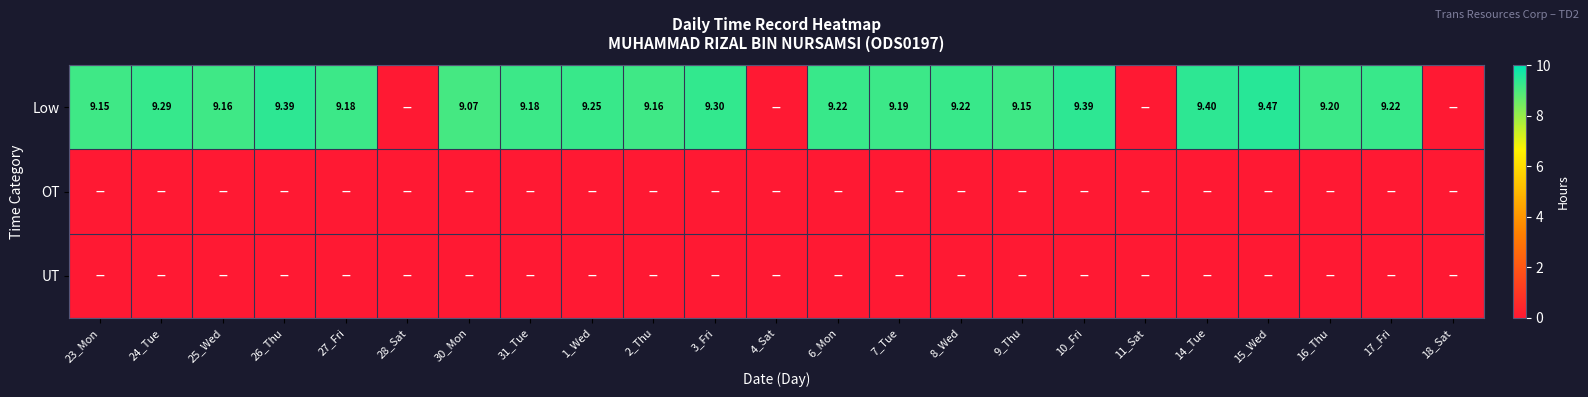

The OT series shows 0.0 at 7_Tue. True or false?

True